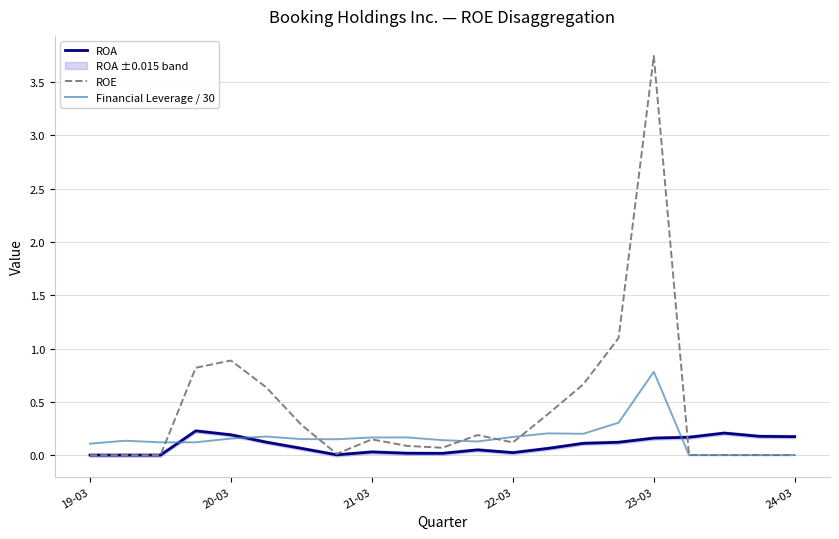

Is it true that ROE equals 0.6 at 20-03?

False